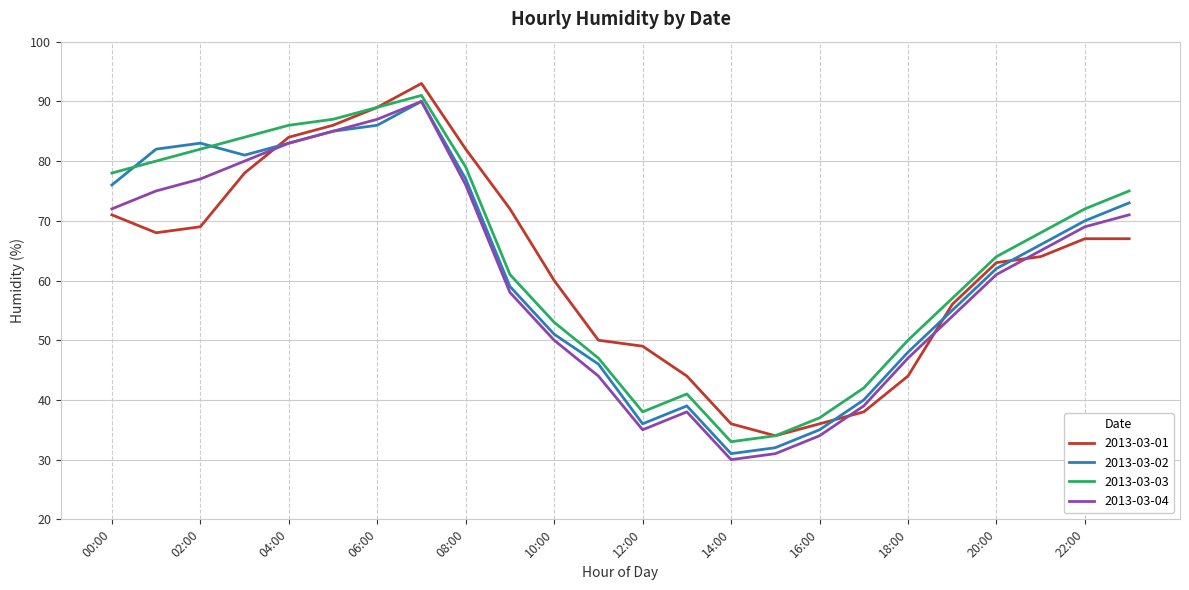

What is the minimum value shown in the chart?

30